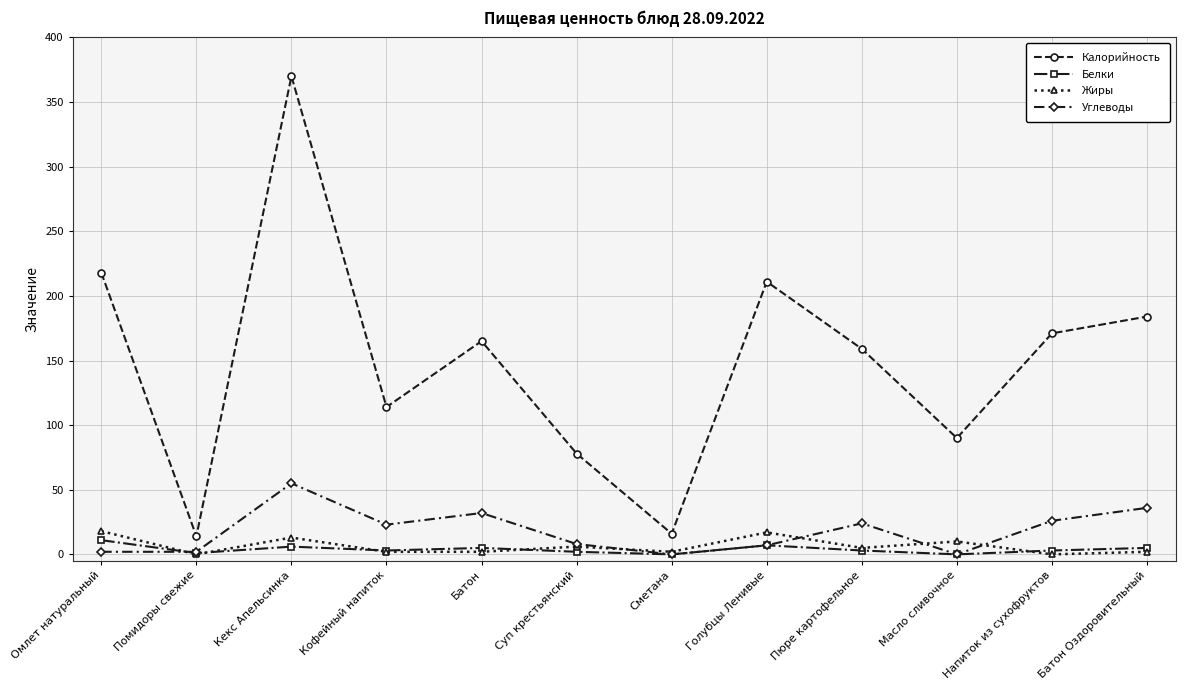

Rank the series by their maximum value, from lowest to highest.

Белки, Жиры, Углеводы, Калорийность